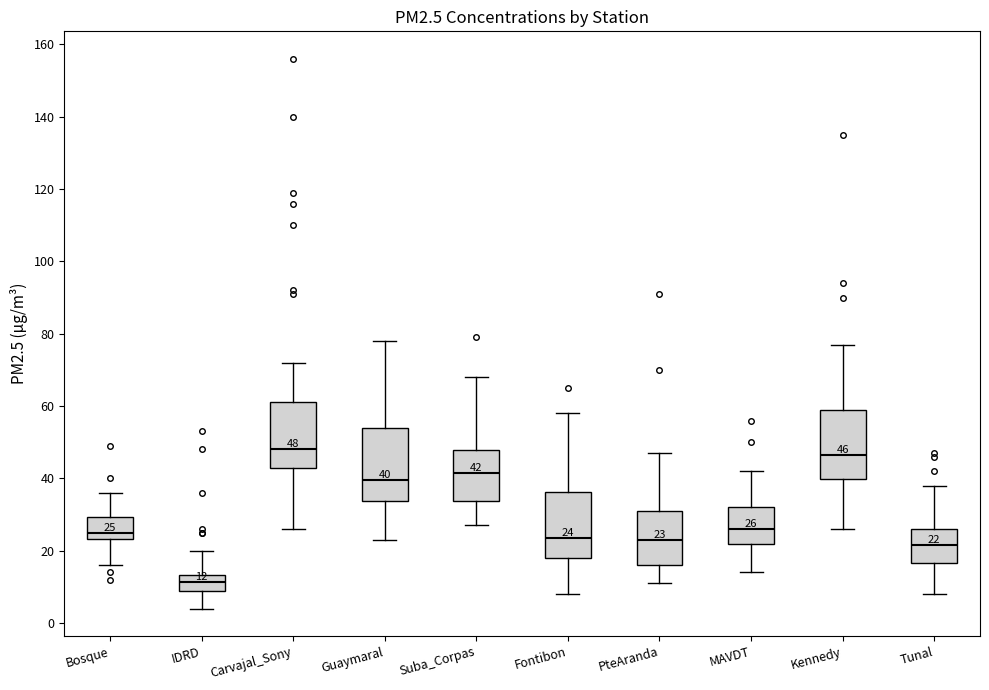

Which box's median line is the lowest?

IDRD